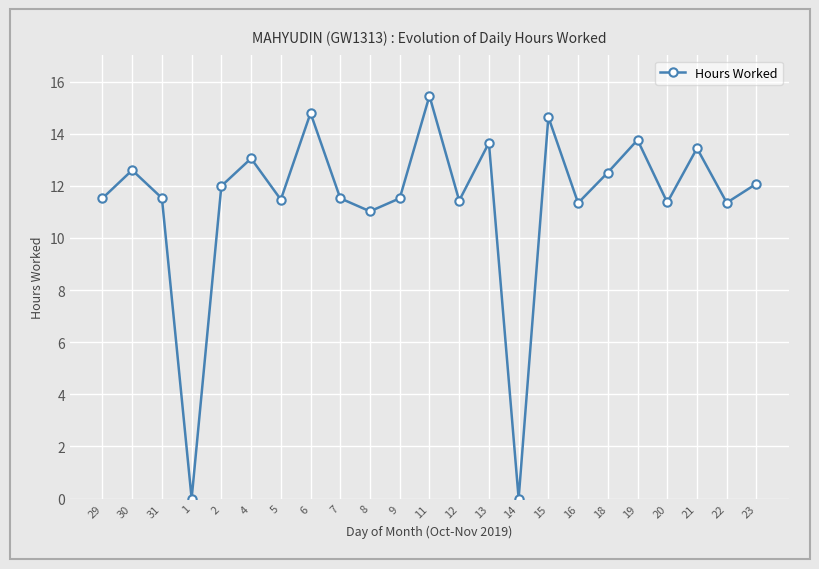

The value at 13 is 13.7. True or false?

True